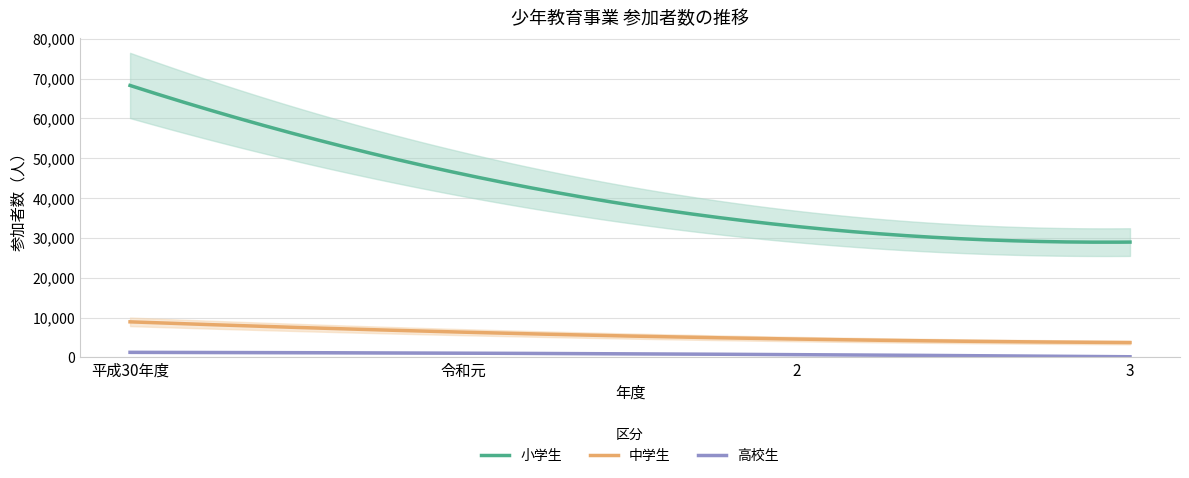

Between 平成30年度 and 3, which series saw the biggest shift?

小学生